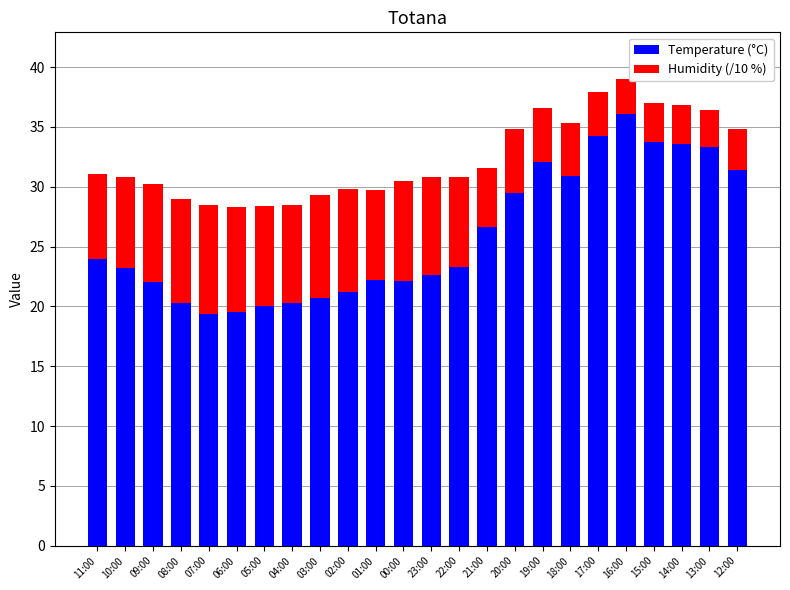

What is the difference between the maximum and minimum values in the Temperature (°C) series?

16.7